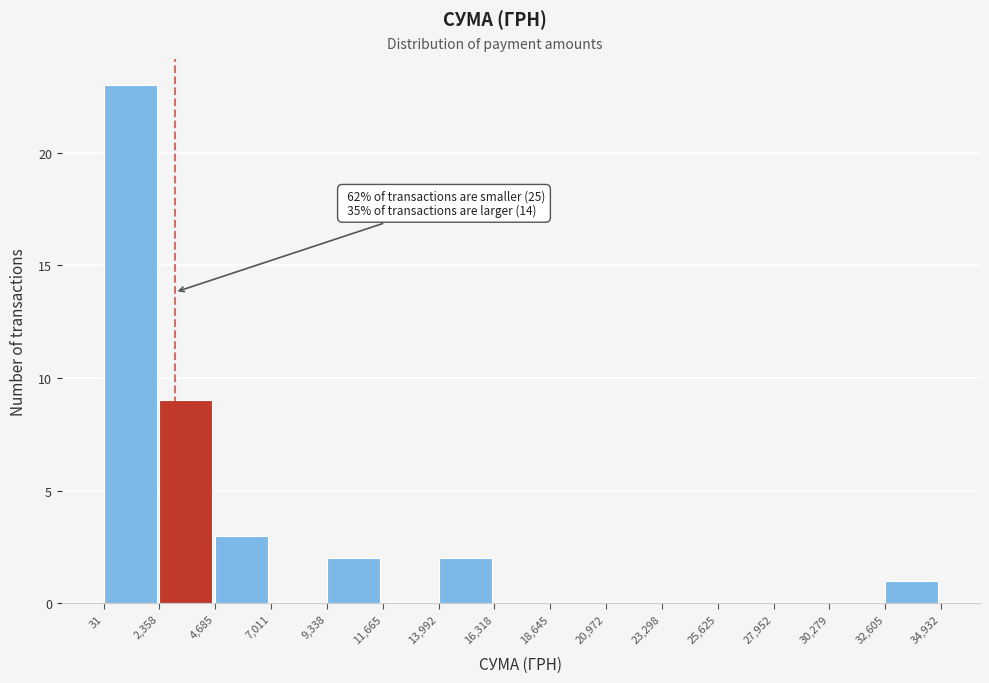

Which range on the x-axis has the tallest bar?

31 to 2,358